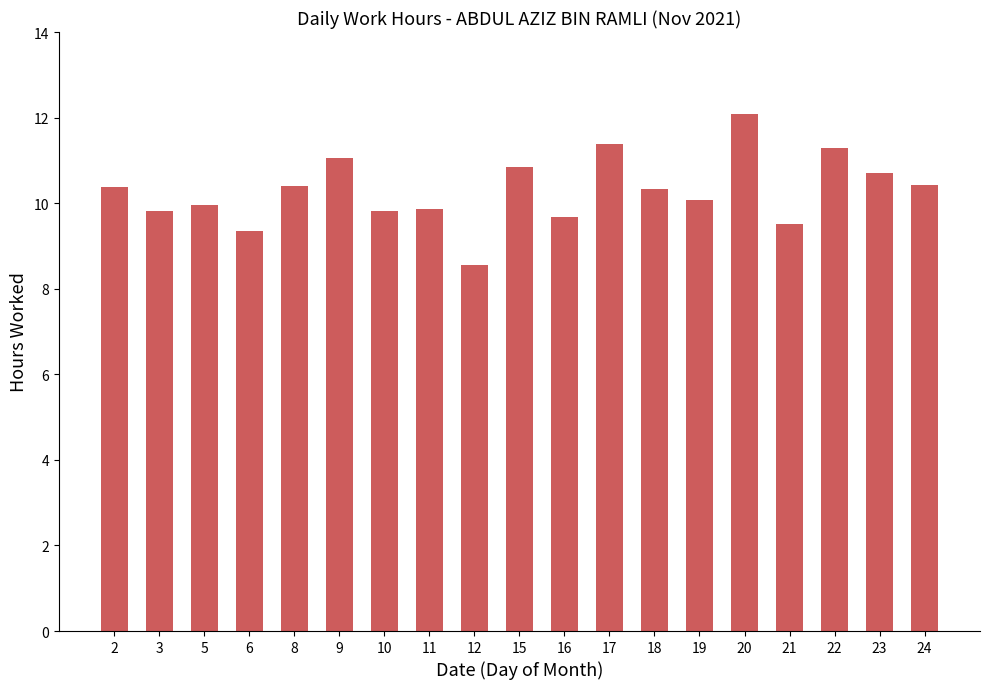

Is it true that the value at 9 is 6.8?

False